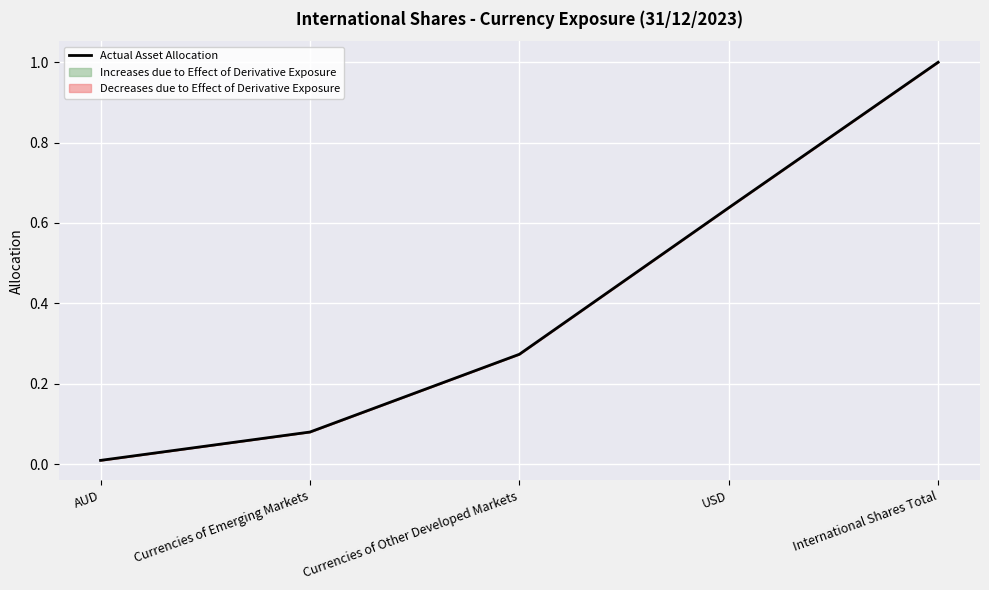

What is the difference between the second highest and minimum values?

0.6